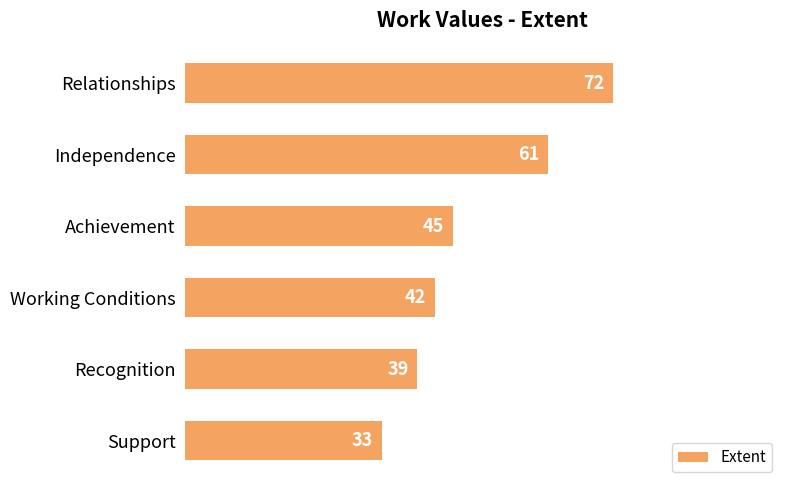

Reading top to bottom, list all the values displayed in this chart.

Relationships=72	Independence=61	Achievement=45	Working Conditions=42	Recognition=39	Support=33